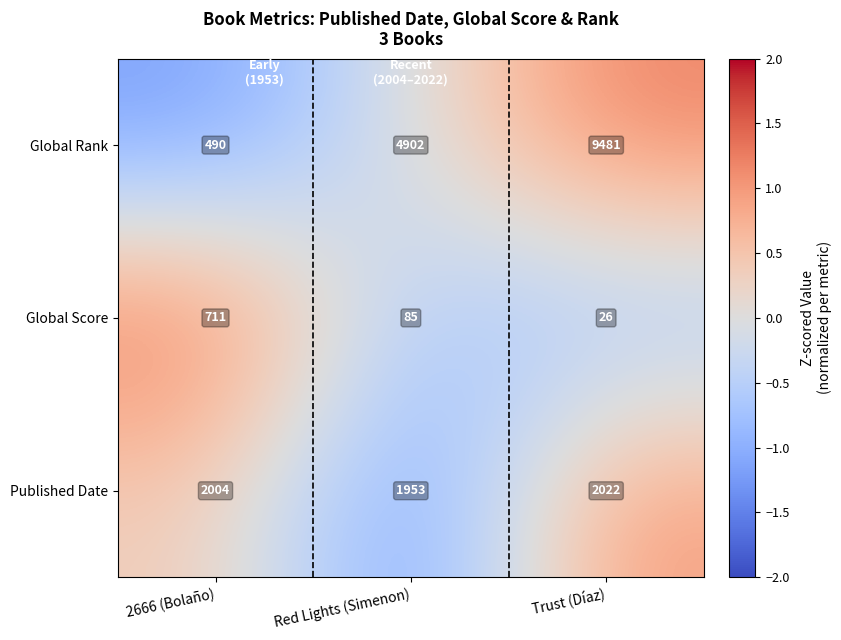

Which series has the largest total across all categories?

Global Rank